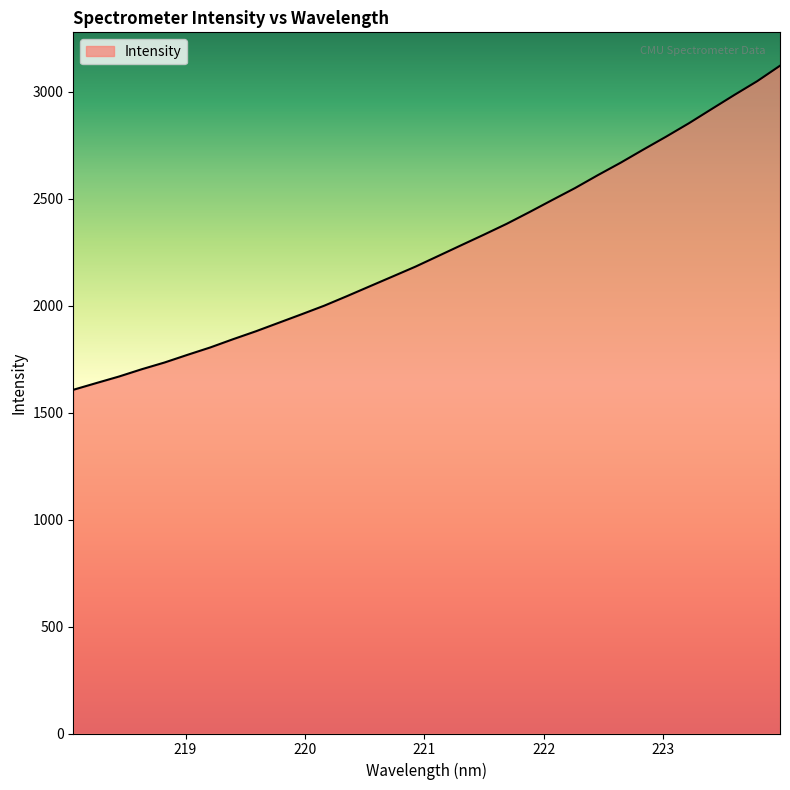

What is the difference between the maximum and minimum values?

1514.7